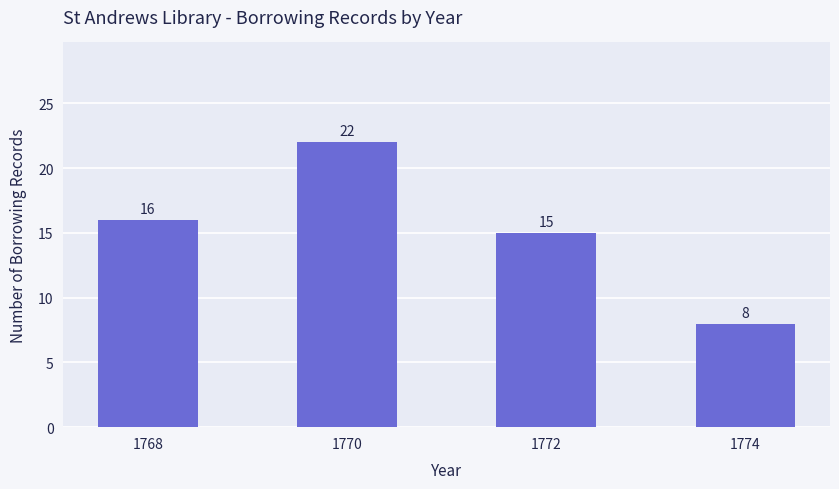

What is the average value?

15